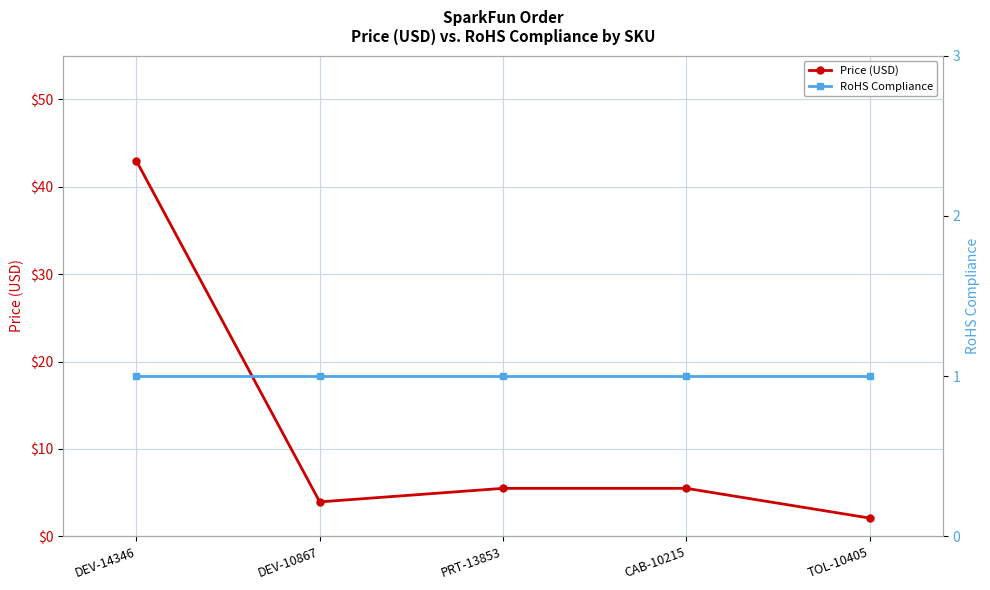

What is the total value across all series at DEV-14346?

44.0